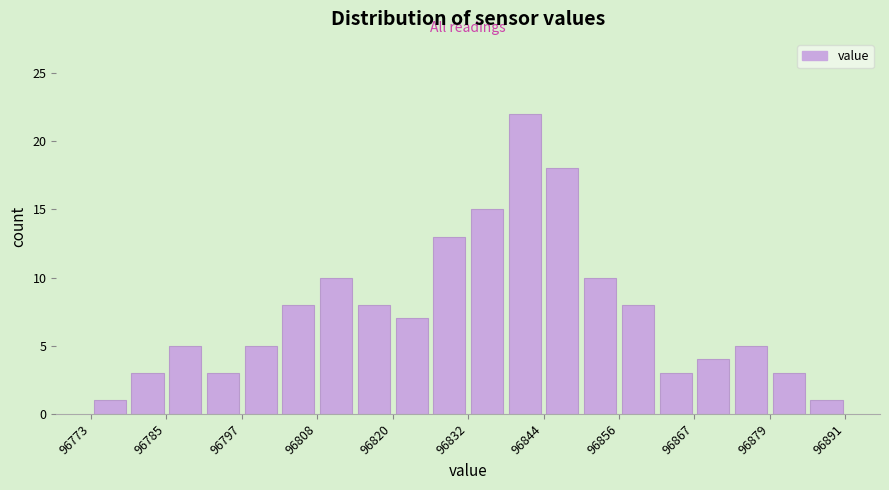

Read against the x-axis, roughly where is the centre of the tallest bar?

96840